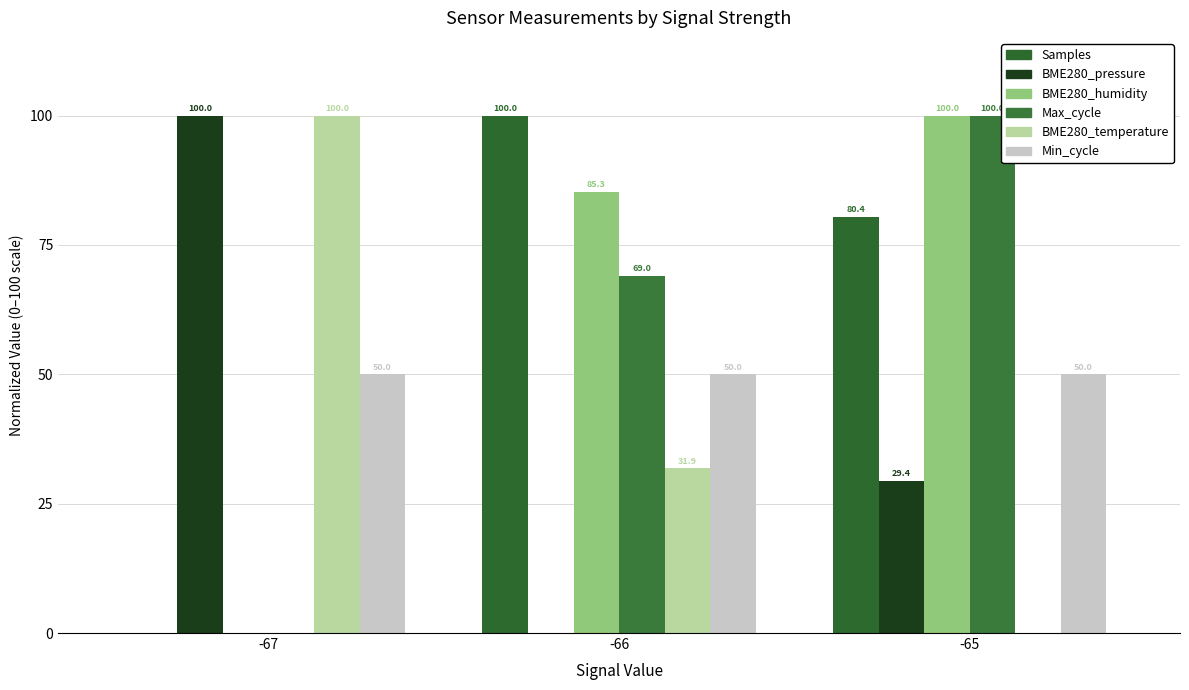

At -67, list the series in order from smallest to largest.

Samples, BME280_humidity, Max_cycle, Min_cycle, BME280_pressure, BME280_temperature